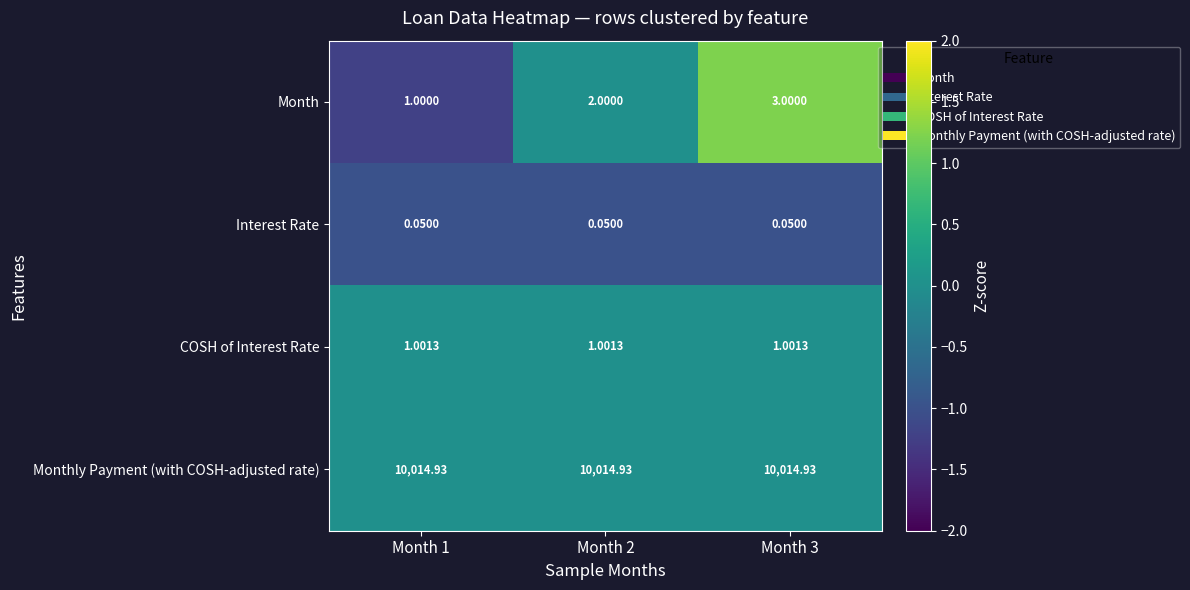

At how many categories does at least one series exceed 0?

3